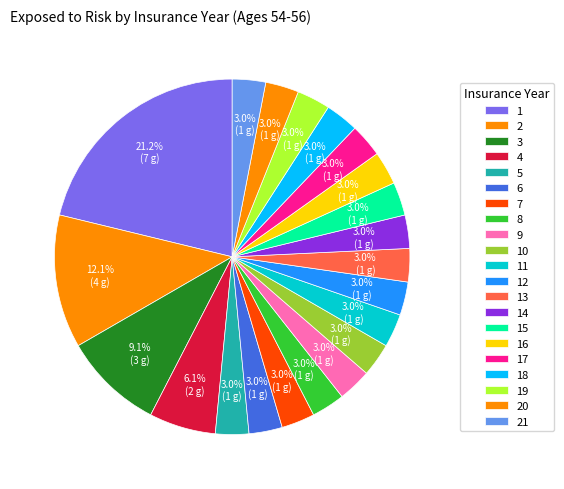

True or false: 18 accounts for 1% of the total.

False